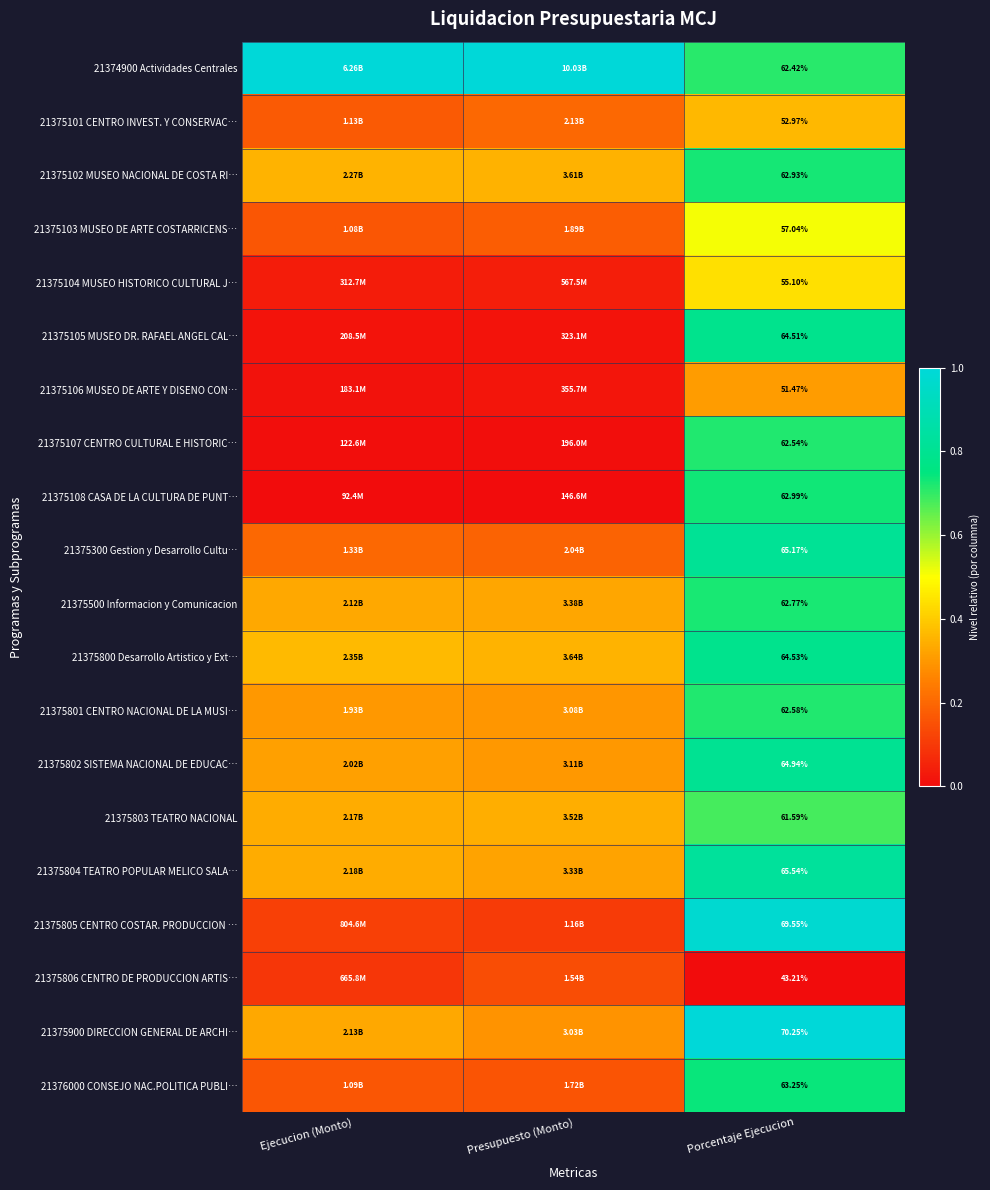

Is the value of 21375802 SISTEMA NACIONAL DE EDUCAC… at Porcentaje Ejecucion greater than the value of 21376000 CONSEJO NAC.POLITICA PUBLI… at Porcentaje Ejecucion?

Yes